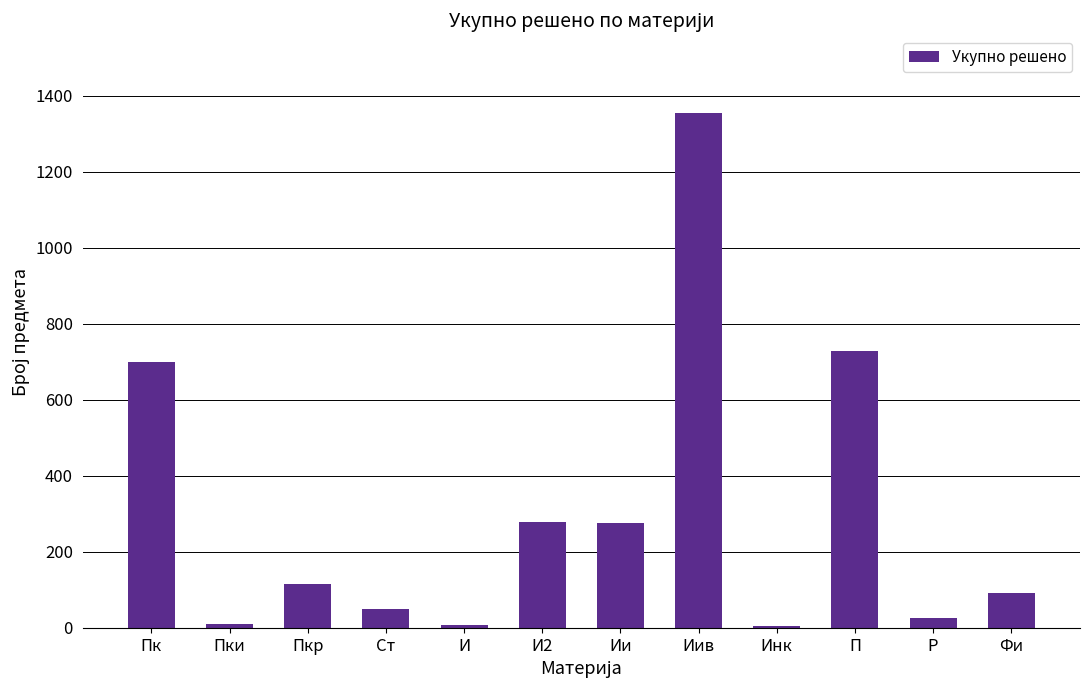

What is the difference between the second highest and second lowest values?

719